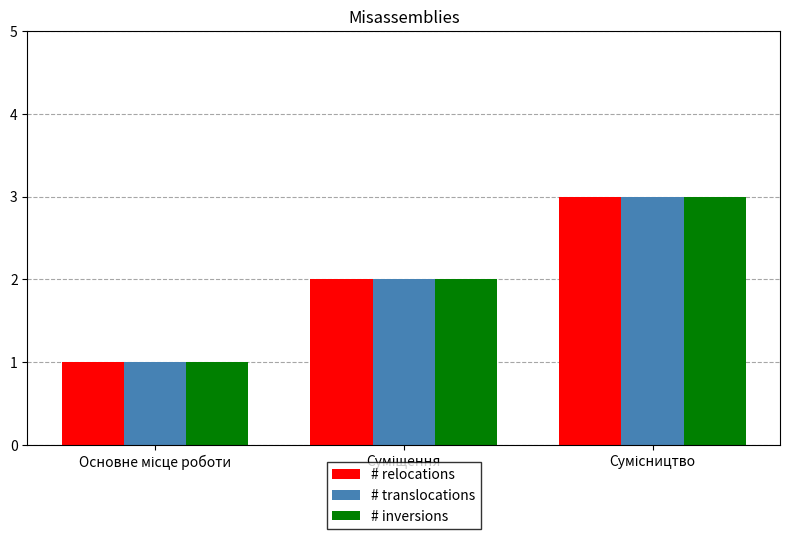

Count the number of categories in the chart.

3